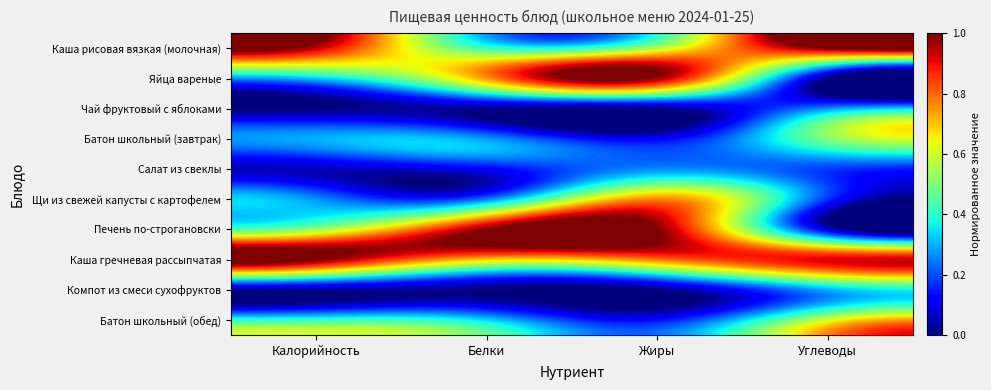

Which label corresponds to the largest value in the chart?

Углеводы